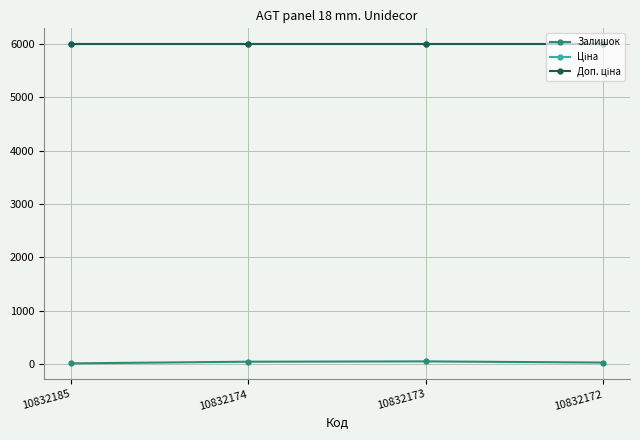

Is this an area chart (filled region under the line)?

No